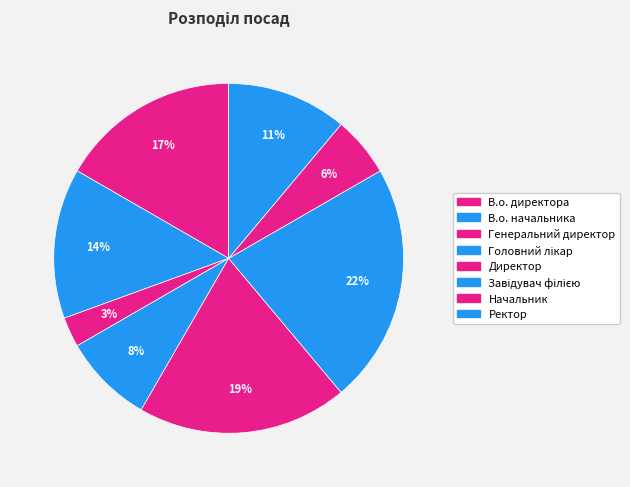

How many slices are in this pie chart?

8